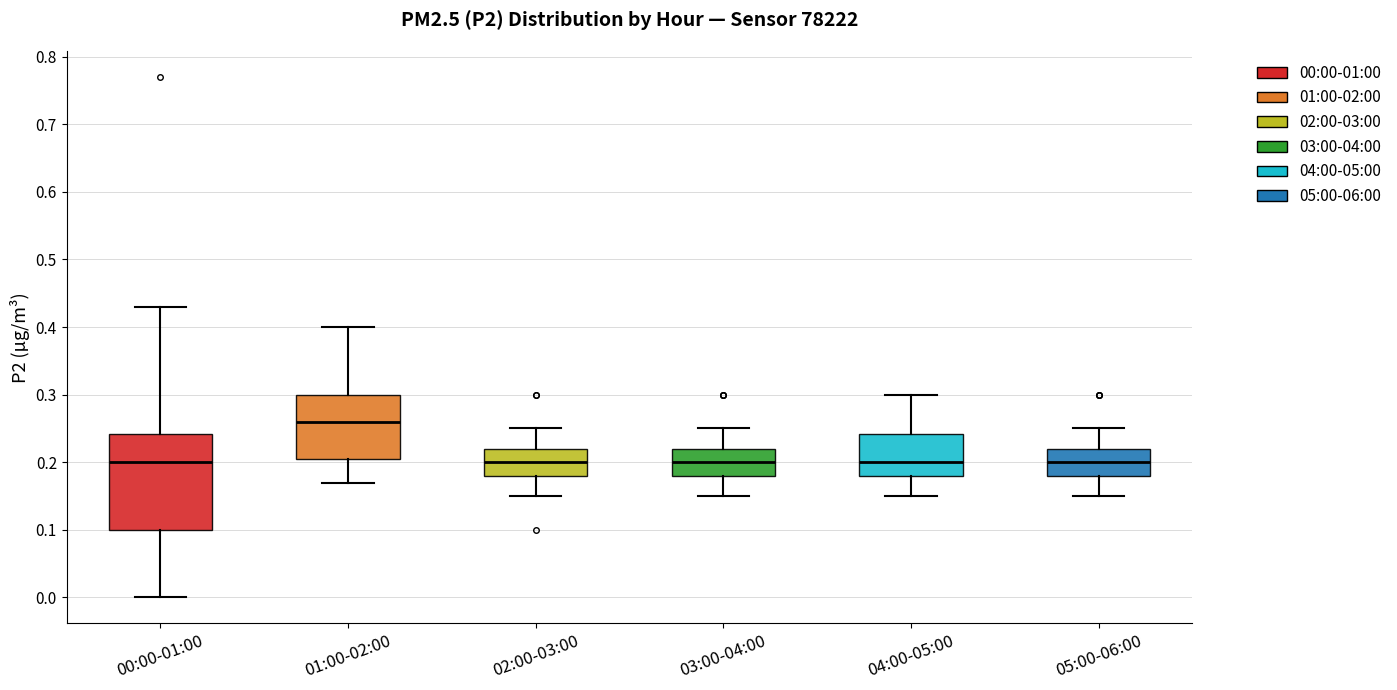

Where does the median line of the box for 02:00-03:00 sit on the y-axis? The values are not printed on the chart, so give them approximately, as read against the axis.

0.20